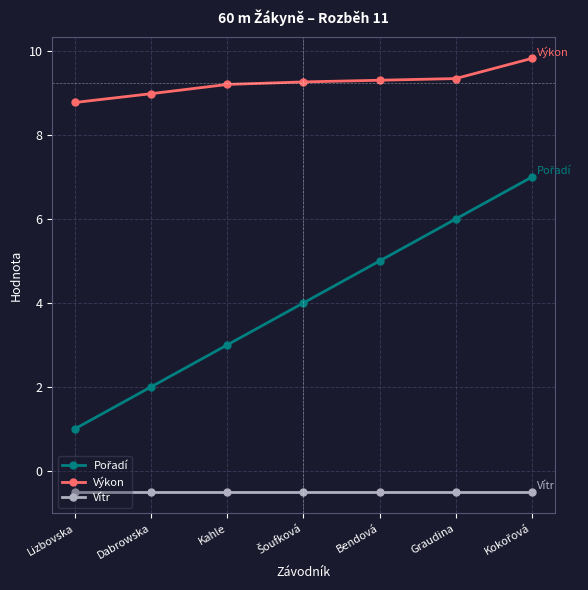

At how many categories does at least one series exceed 6?

7